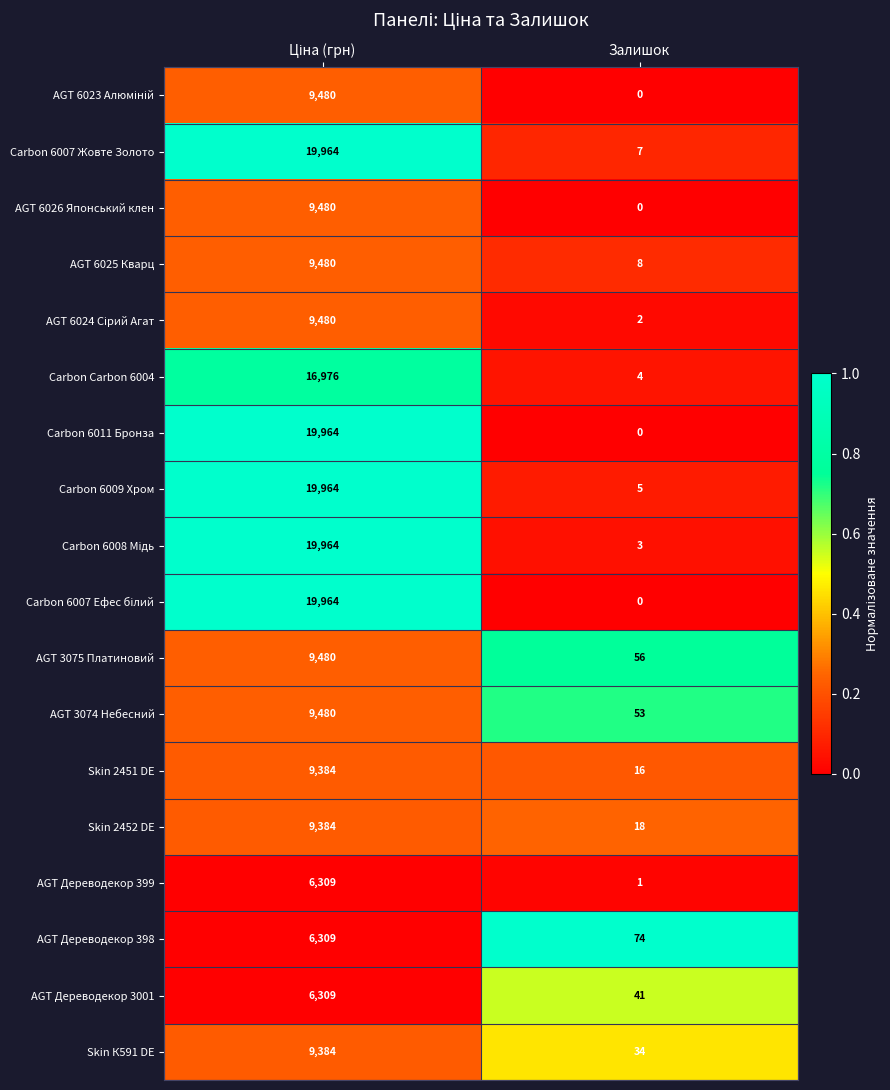

How many data points does each series have?

2